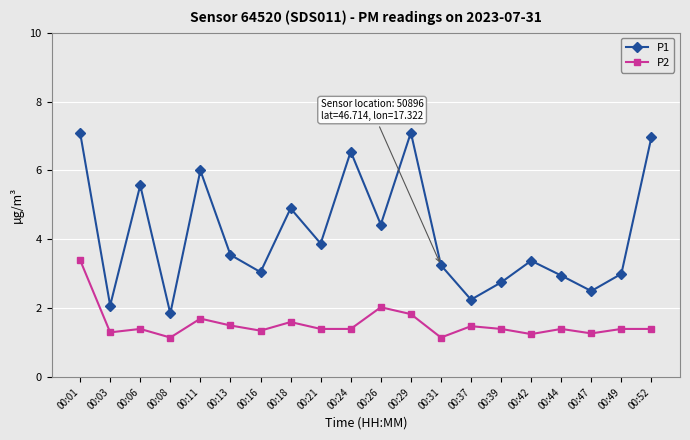

What is the sum of all P2 values?

30.8